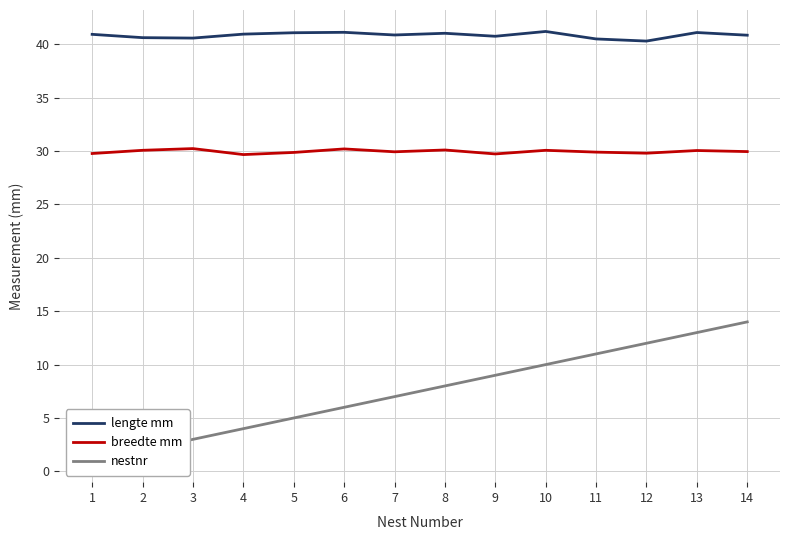

What is the difference between the maximum and minimum values in the lengte mm series?

0.9